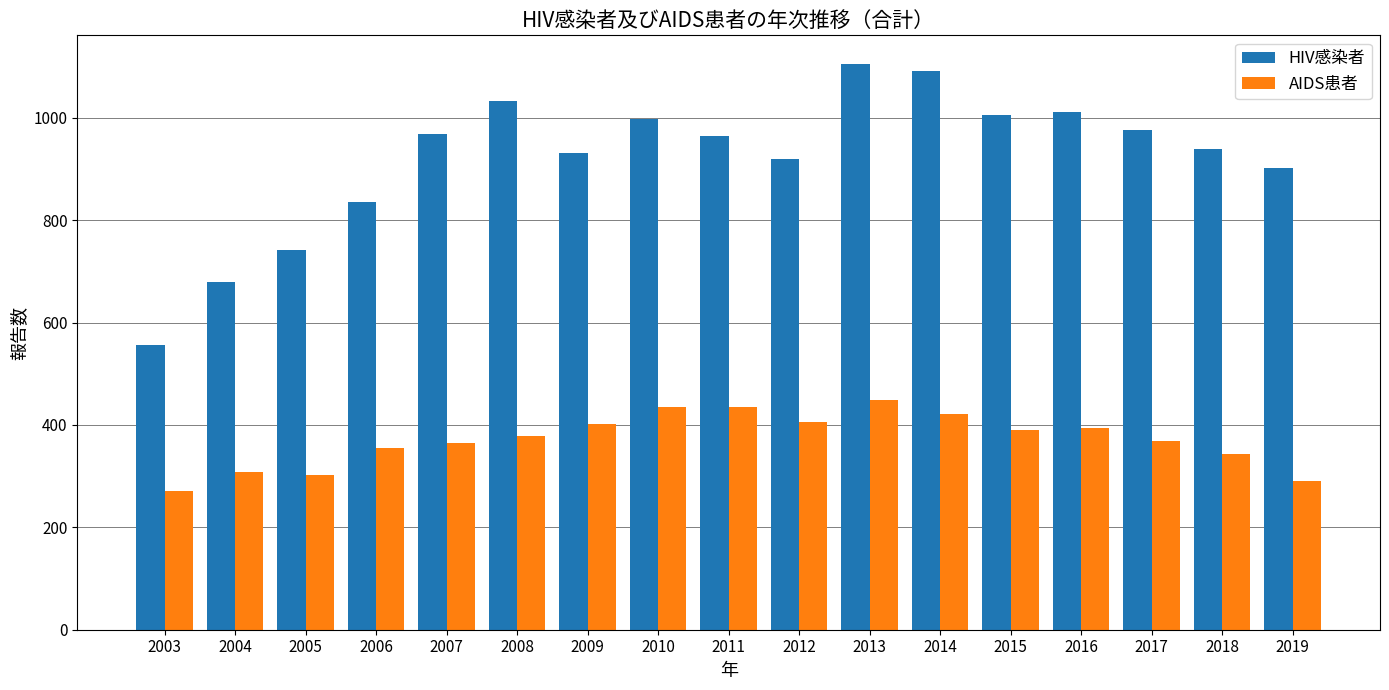

Which category has the lowest value across all series?

2003